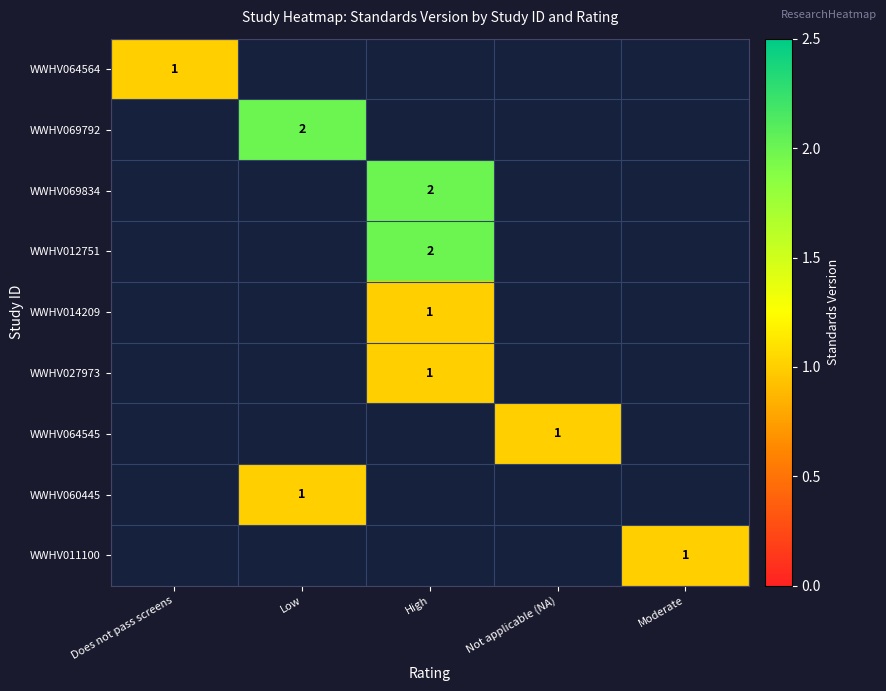

Is it true that WWHV027973 equals 1.0 at High?

True